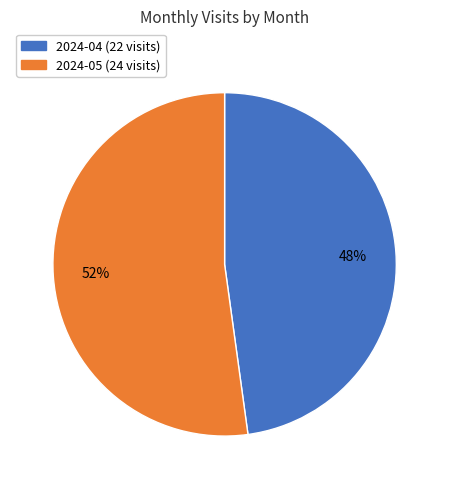

Does 2024-04 account for over 50% of the chart?

No